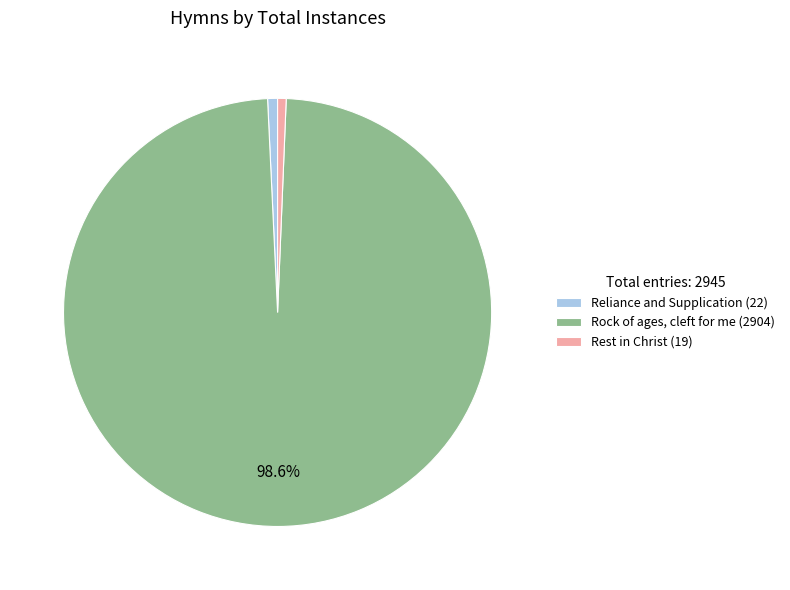

What is the ratio of the value at Rock of ages, cleft for me to the value at Rest in Christ?

152.8